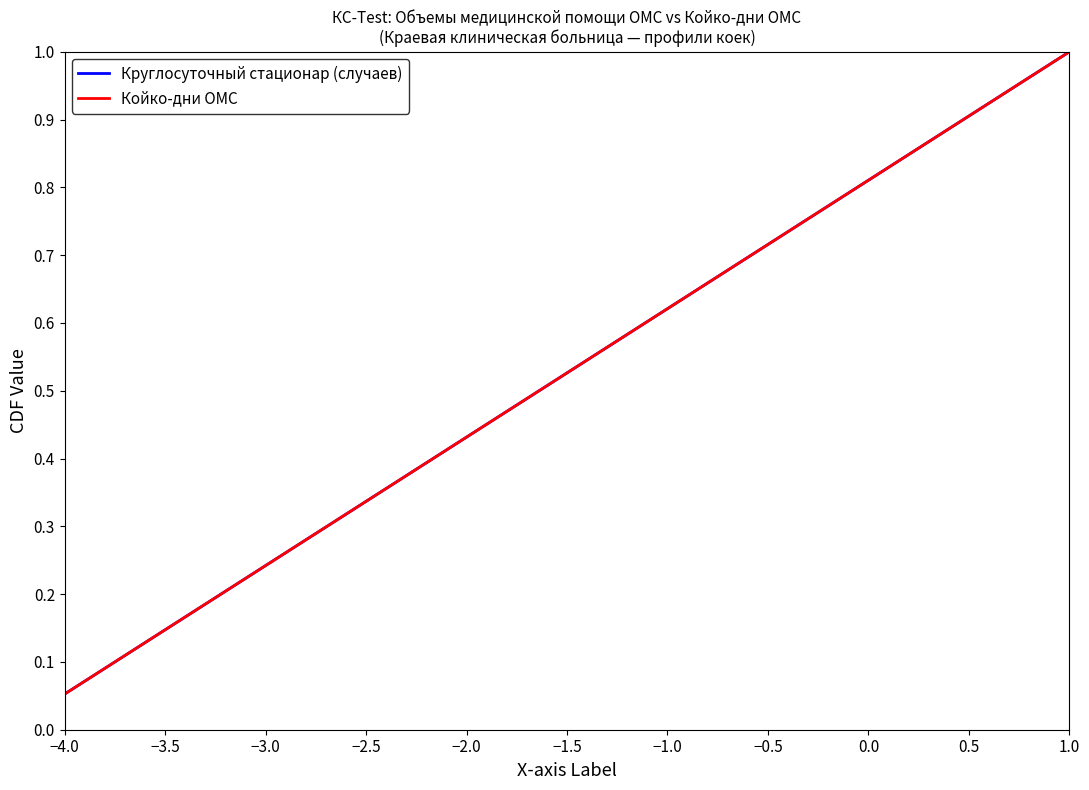

Is this an area chart (filled region under the line)?

No